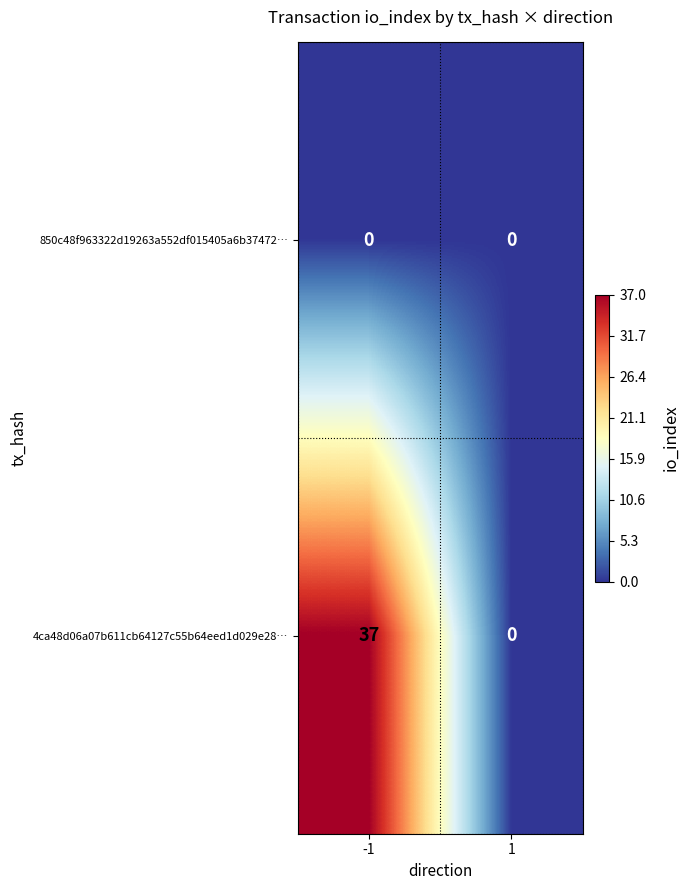

Reading left to right, list all the values displayed in this chart.

850c48f963322d19263a552df015405a6b37472…: -1=0	1=0
4ca48d06a07b611cb64127c55b64eed1d029e28…: -1=37	1=0